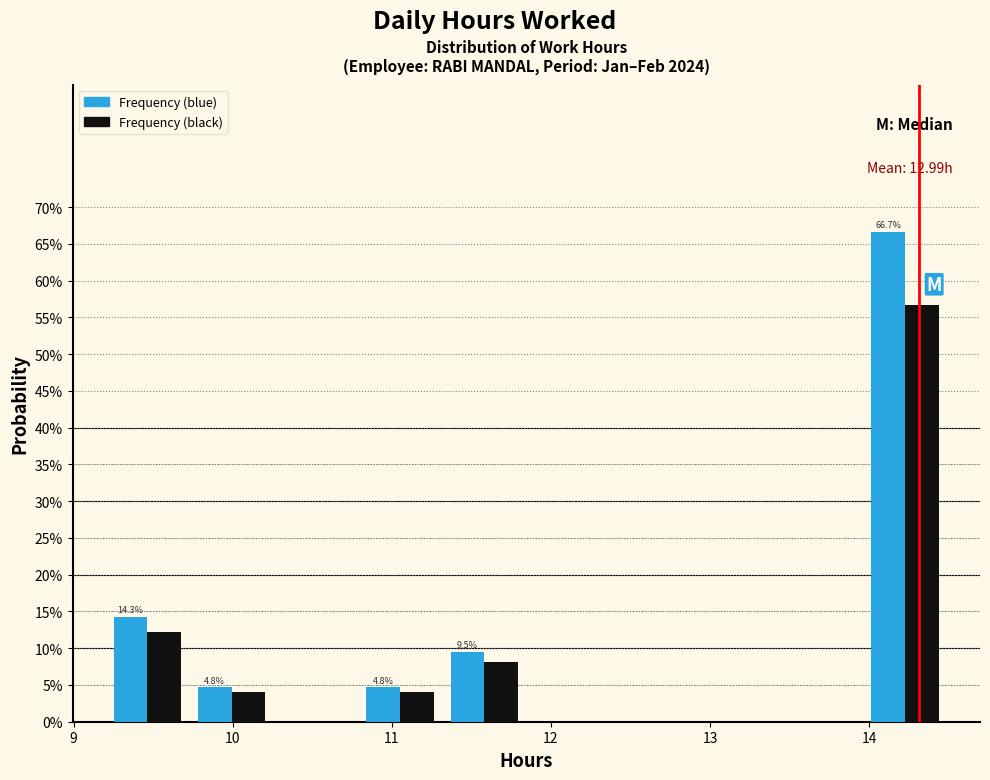

In the Frequency (black) series, which range on the x-axis has the tallest bar?

14.0 to 14.5